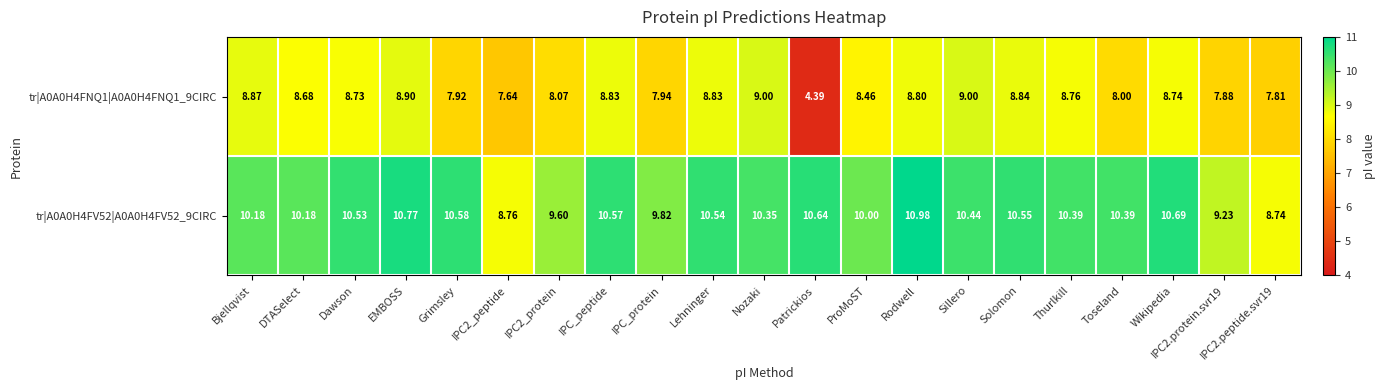

At which category is the sum across all series the highest?

Rodwell